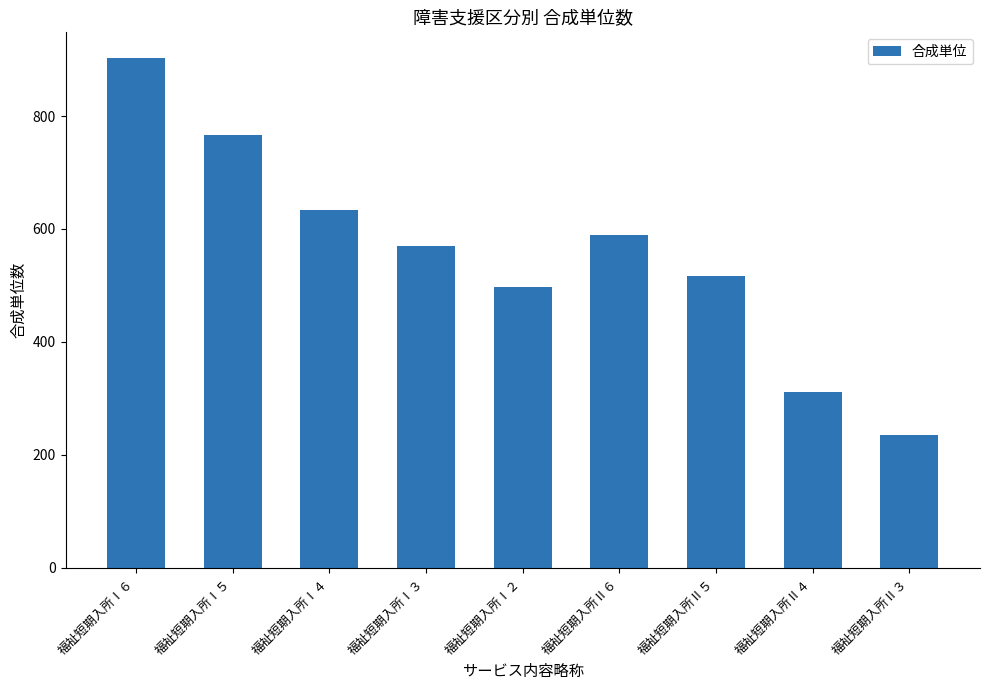

What is the label of the 2nd bar from the left?

福祉短期入所Ⅰ５